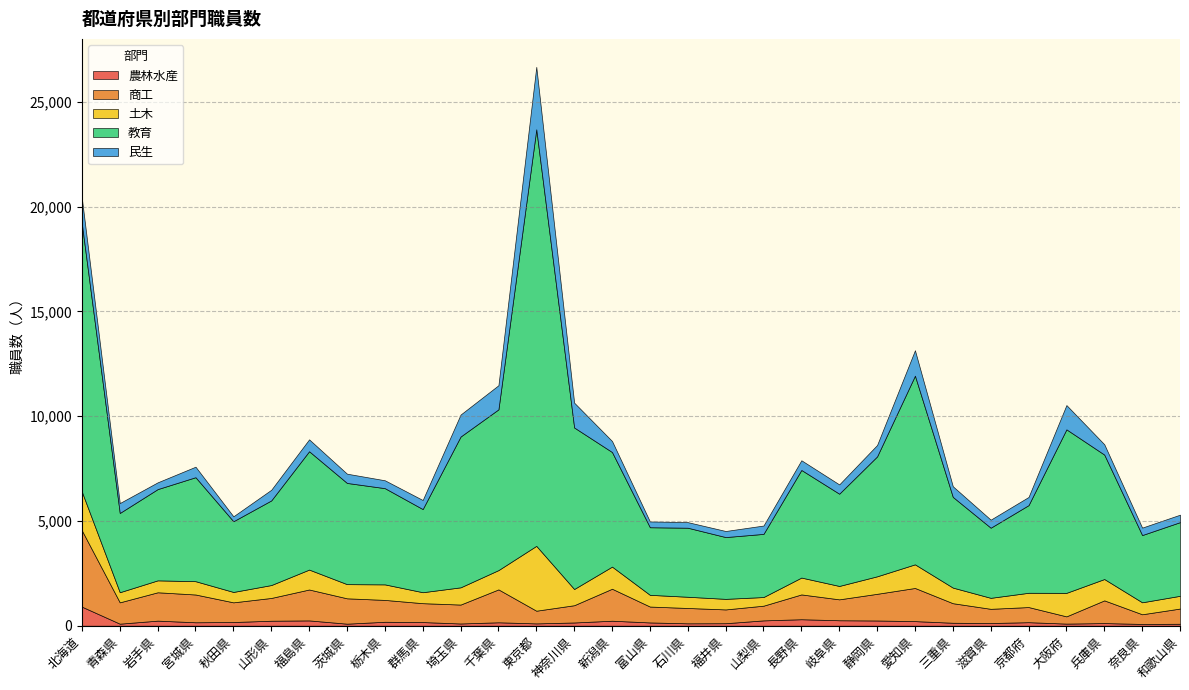

True or false: 教育 and 民生 cross at least once.

False